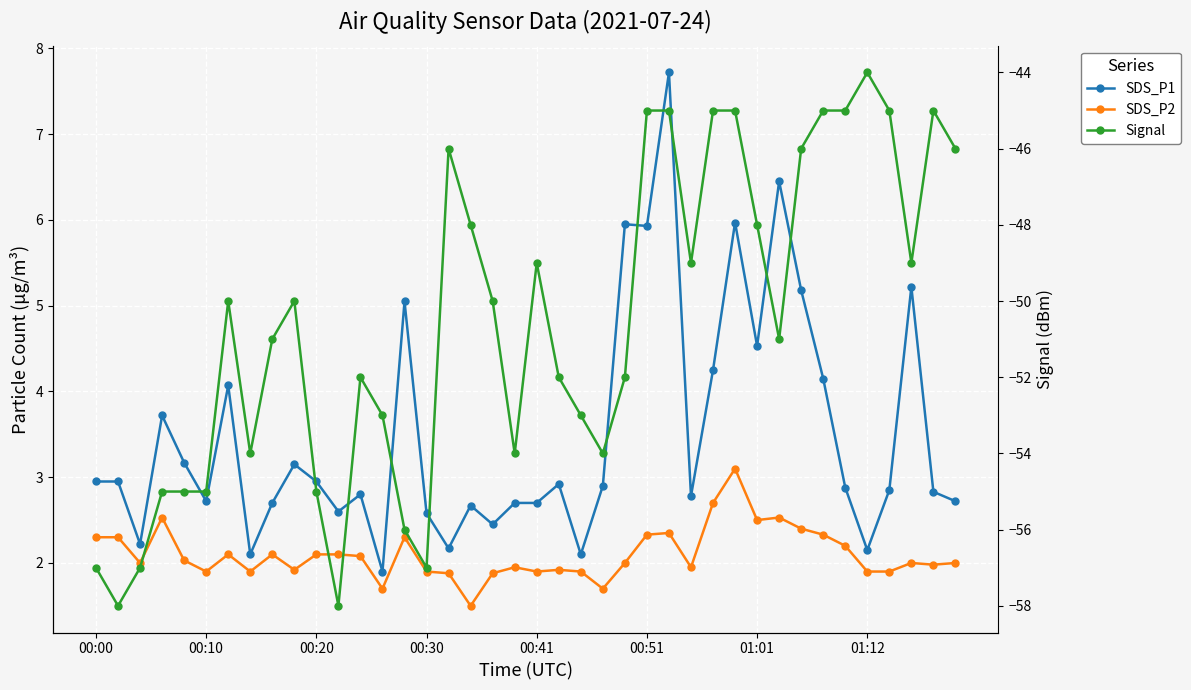

What is the greatest value displayed?

7.7